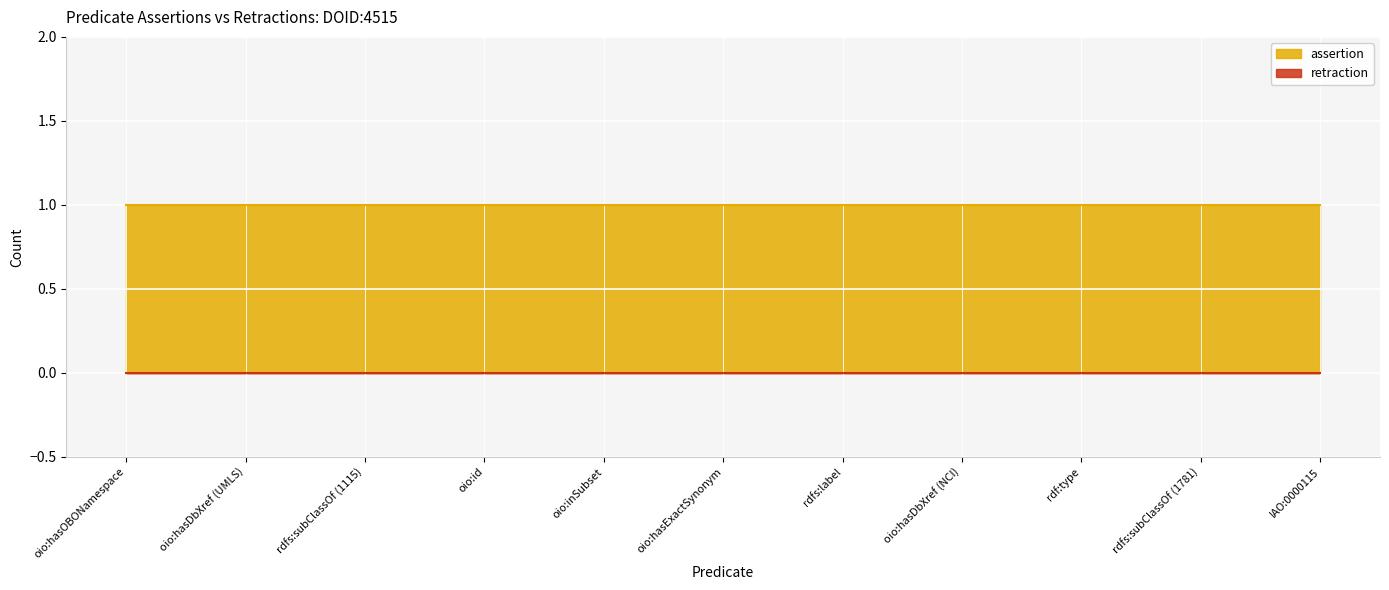

What is the difference between the highest and lowest values at oio:id?

1